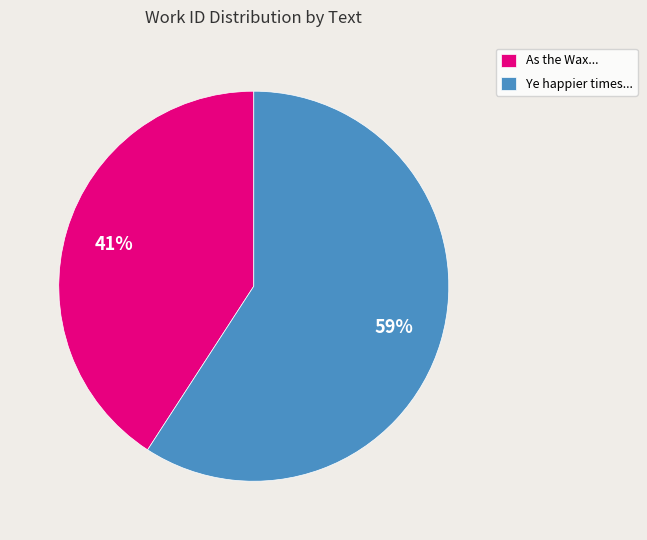

To the nearest percent, what is the difference between the Ye happier times... and As the Wax... slice percentages?

18%